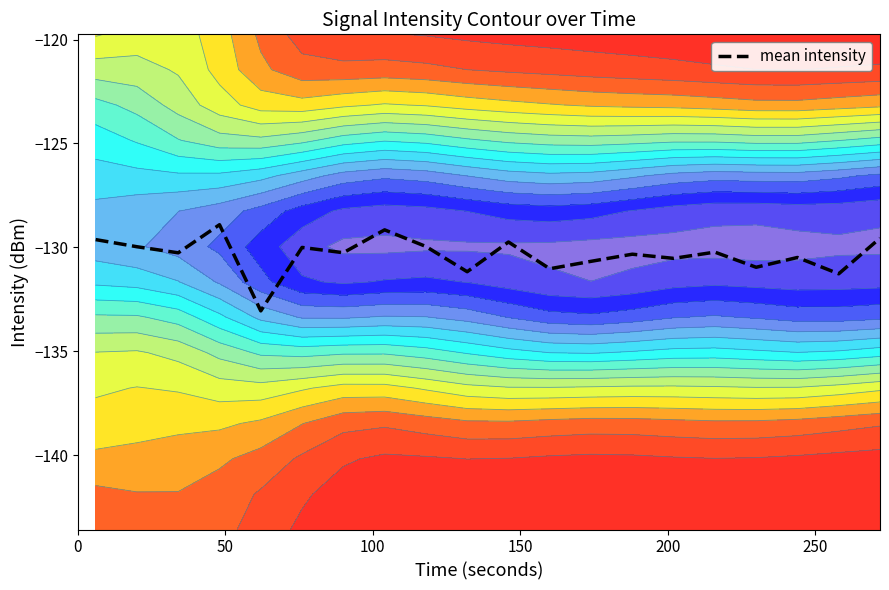

What is the highest value of the mean intensity series?

-128.9